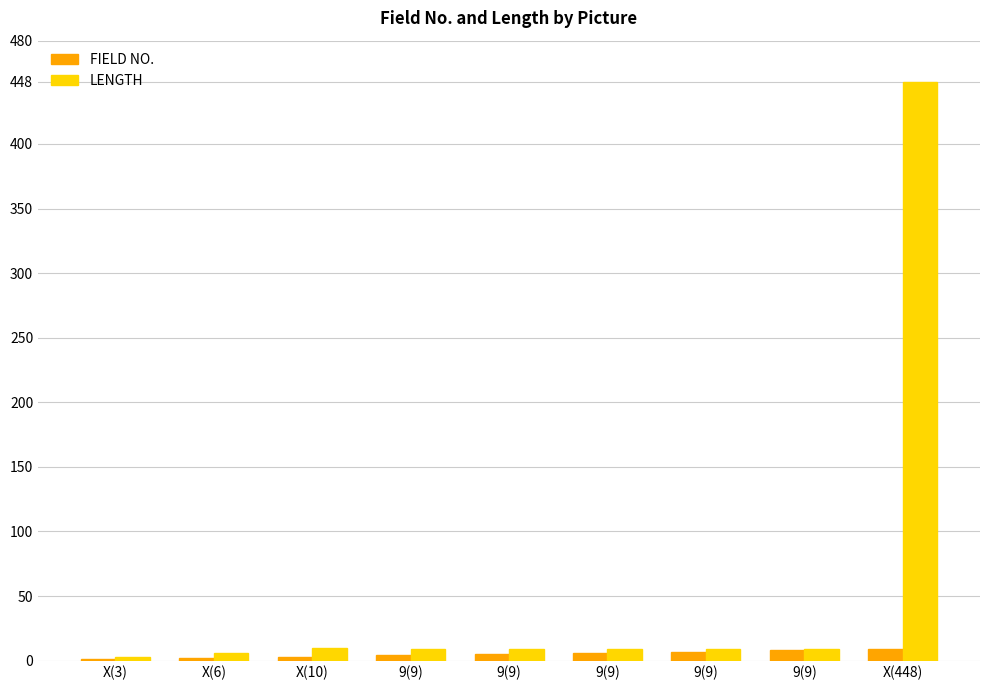

What are all the series names shown in the legend?

FIELD NO., LENGTH